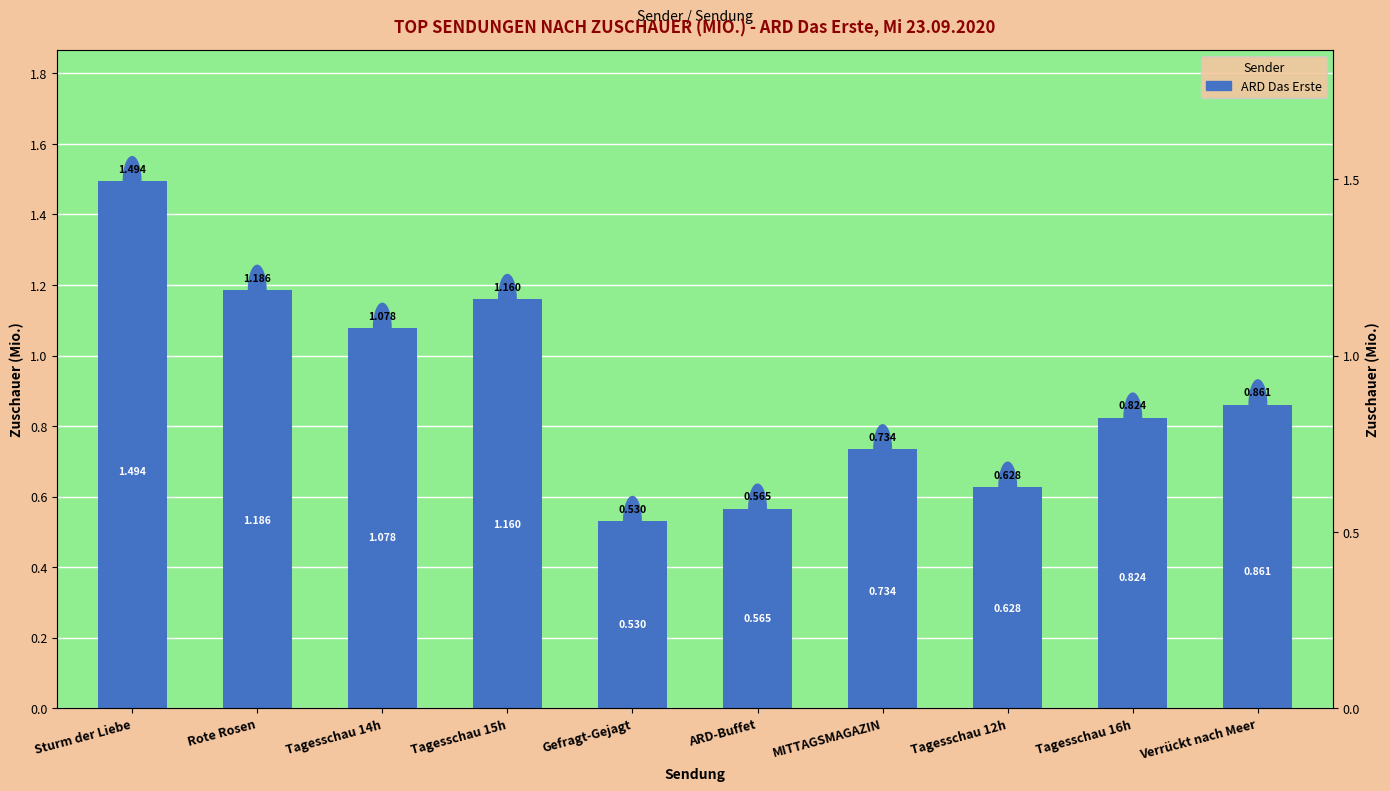

What value does the data have at Rote Rosen?

1.2